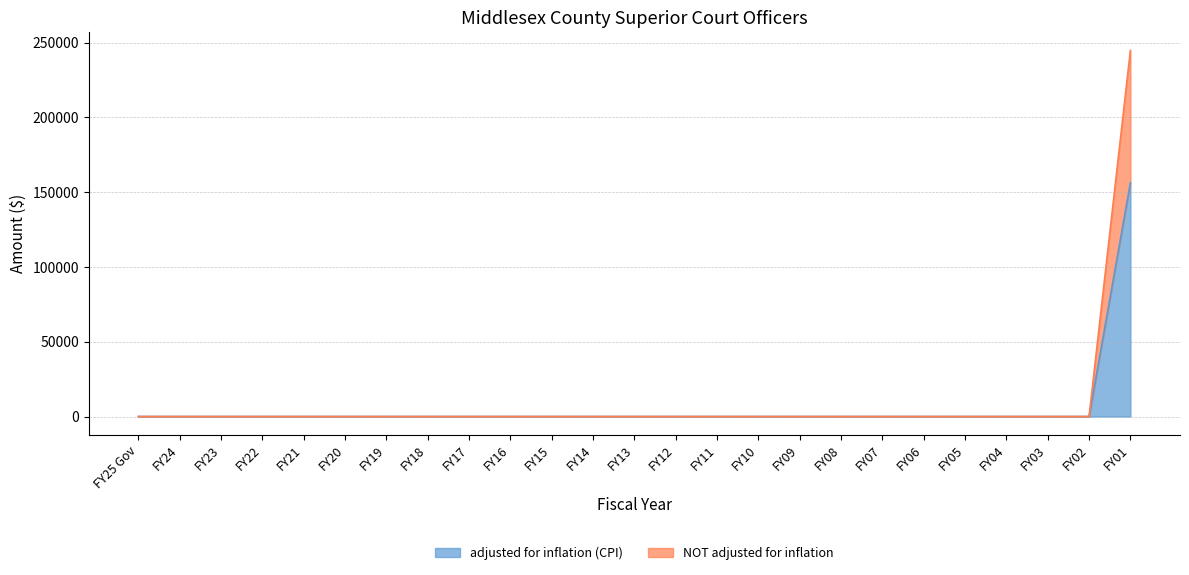

How many values in the adjusted for inflation (CPI) series exceed 0?

1